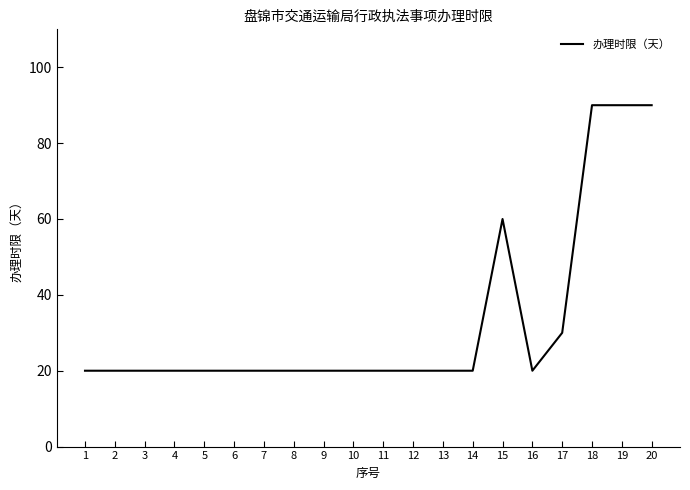

Reading right to left, transcribe all the data shown in this chart.

20=90	19=90	18=90	17=30	16=20	15=60	14=20	13=20	12=20	11=20	10=20	9=20	8=20	7=20	6=20	5=20	4=20	3=20	2=20	1=20